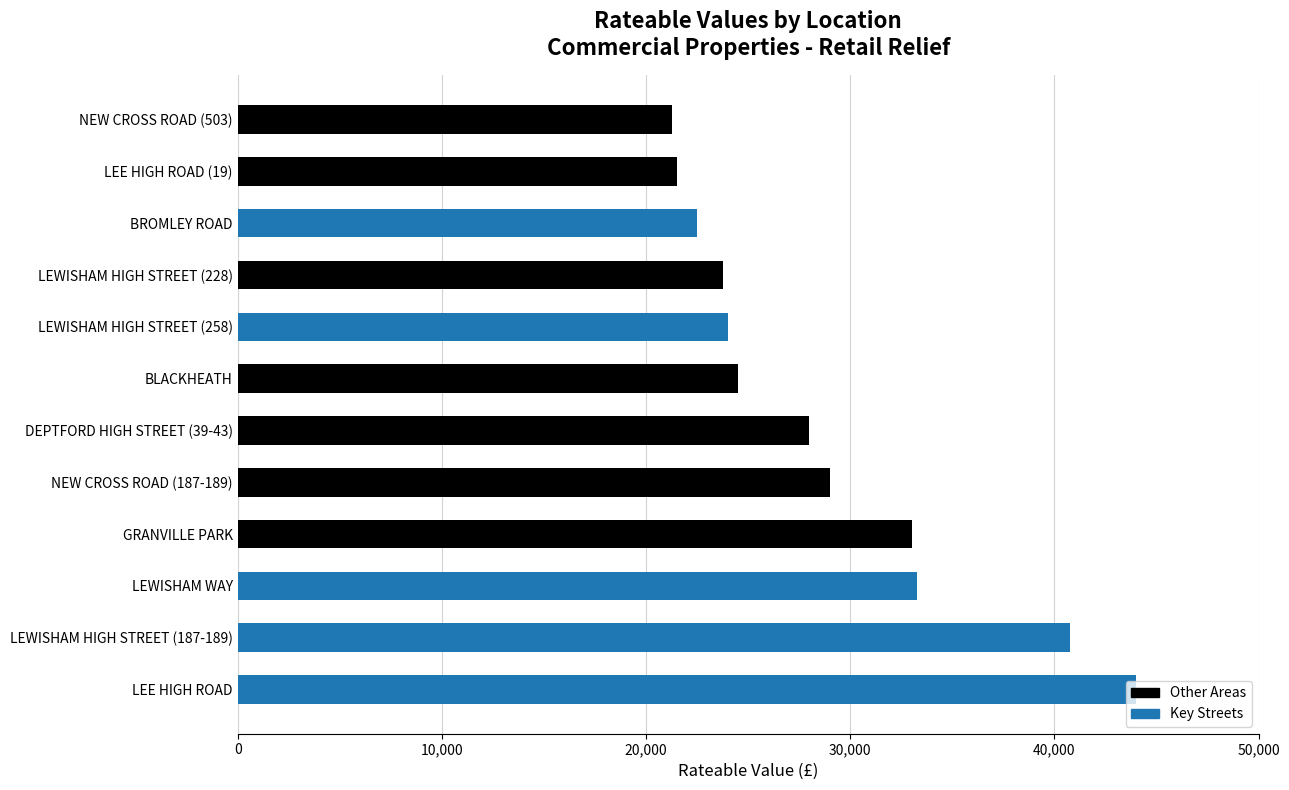

What is the ratio of the value at BLACKHEATH to the value at NEW CROSS ROAD (187-189)?

0.8